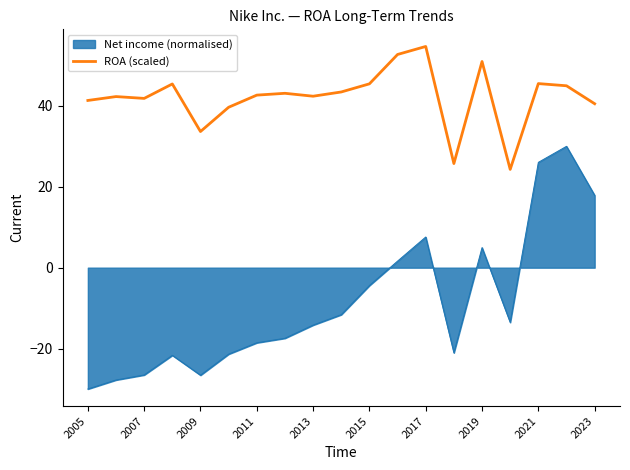

Which series has the largest total across all categories?

ROA (scaled)